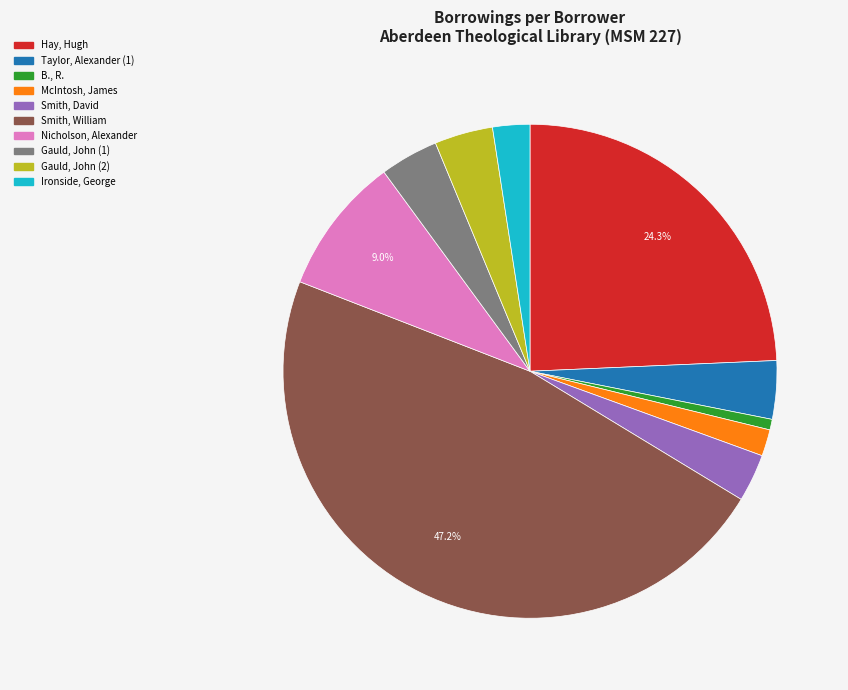

Do Nicholson, Alexander and Hay, Hugh together represent more than half of the pie?

No